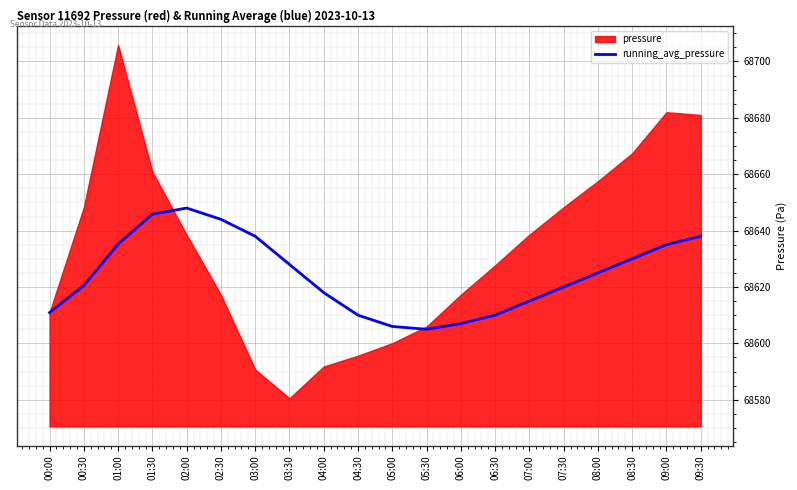

What is the maximum value for running_avg_pressure?

68648.0